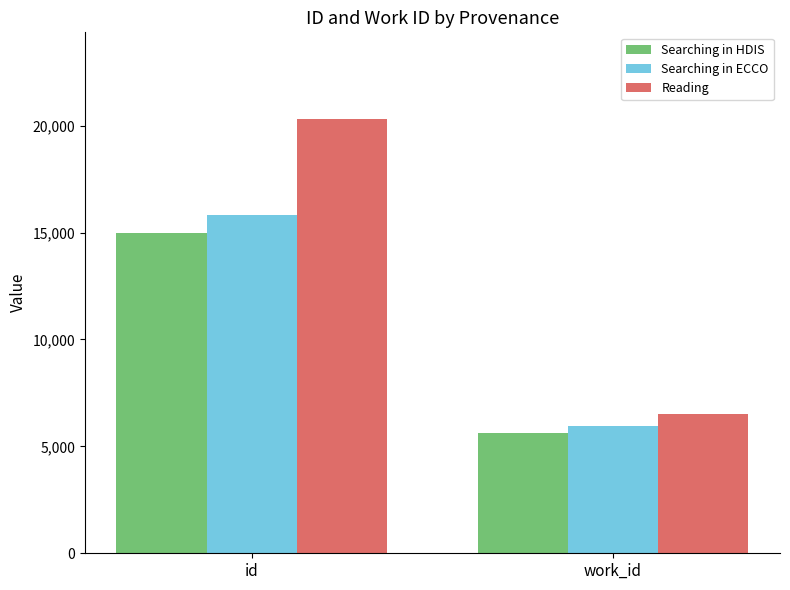

What value does the Searching in ECCO series have at id?

15804